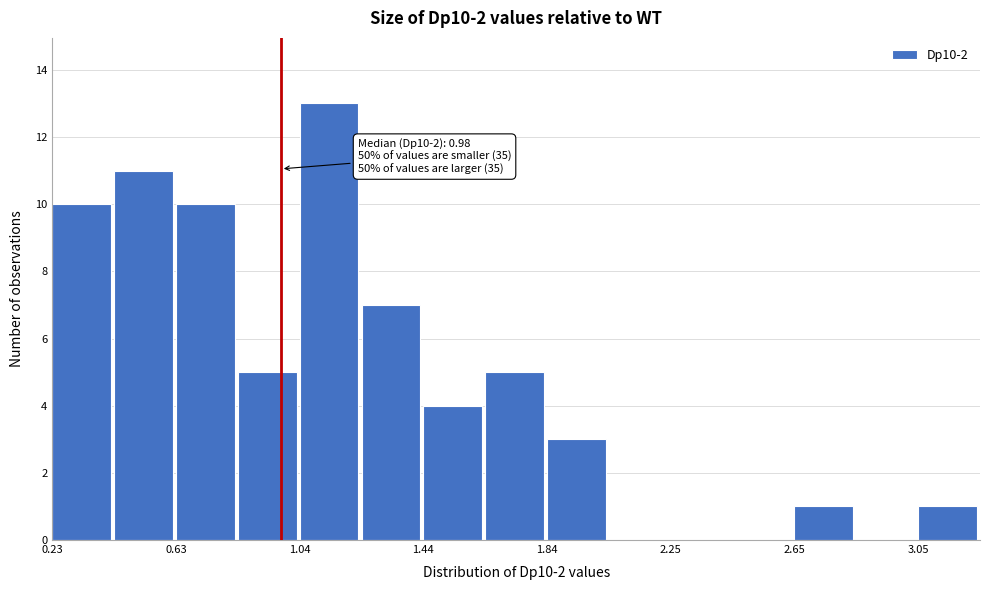

Which range on the x-axis has the tallest bar?

1.05 to 1.25